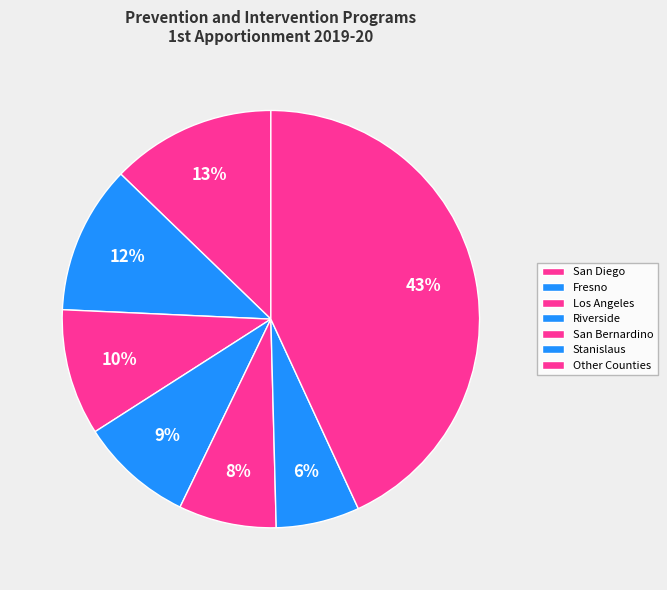

Which slice is the largest?

San Diego